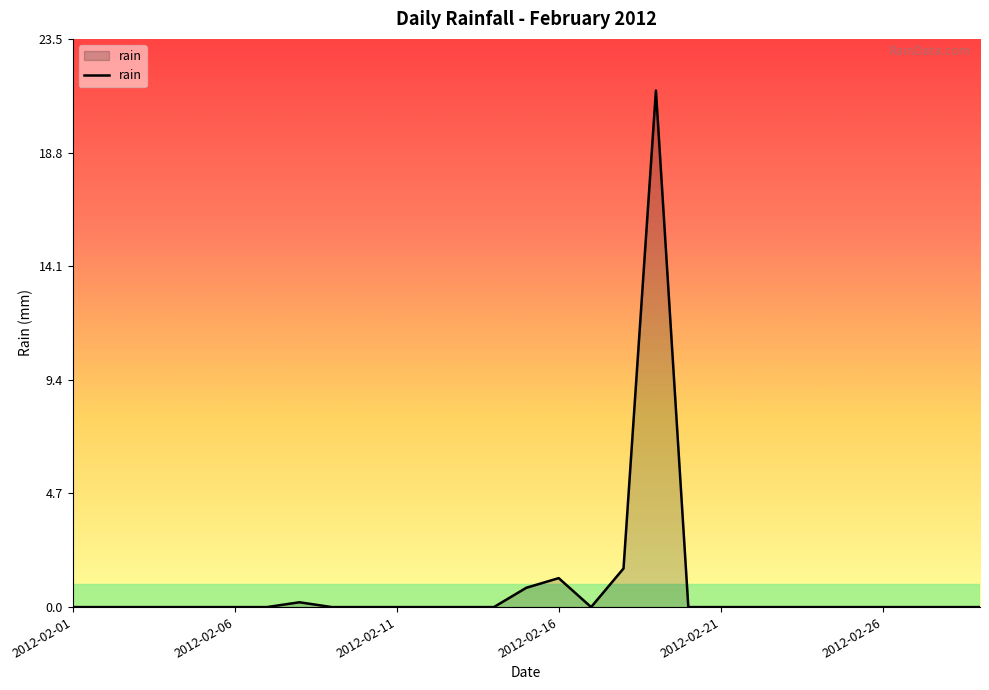

What is the greatest value displayed?

21.4